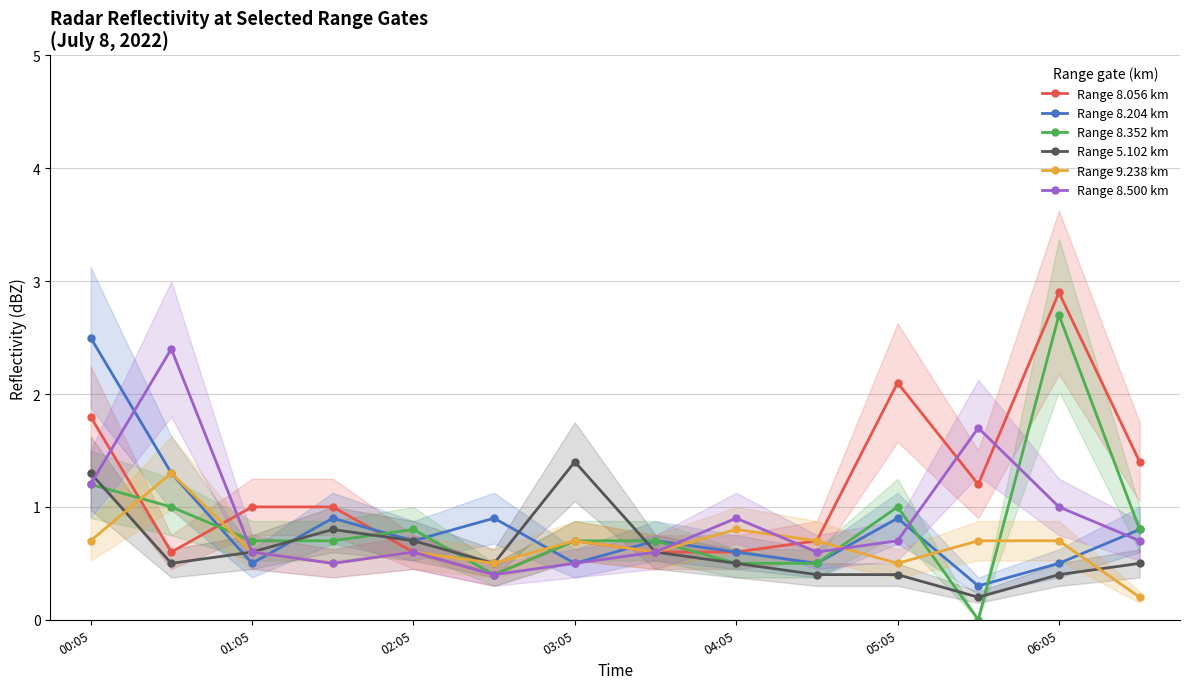

What are all the series names shown in the legend?

Range 8.056 km, Range 8.204 km, Range 8.352 km, Range 5.102 km, Range 9.238 km, Range 8.500 km